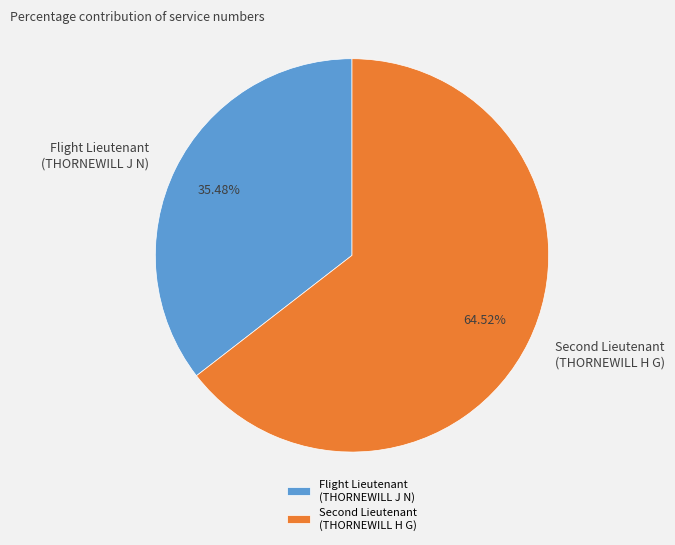

How many segments does this pie chart have?

2